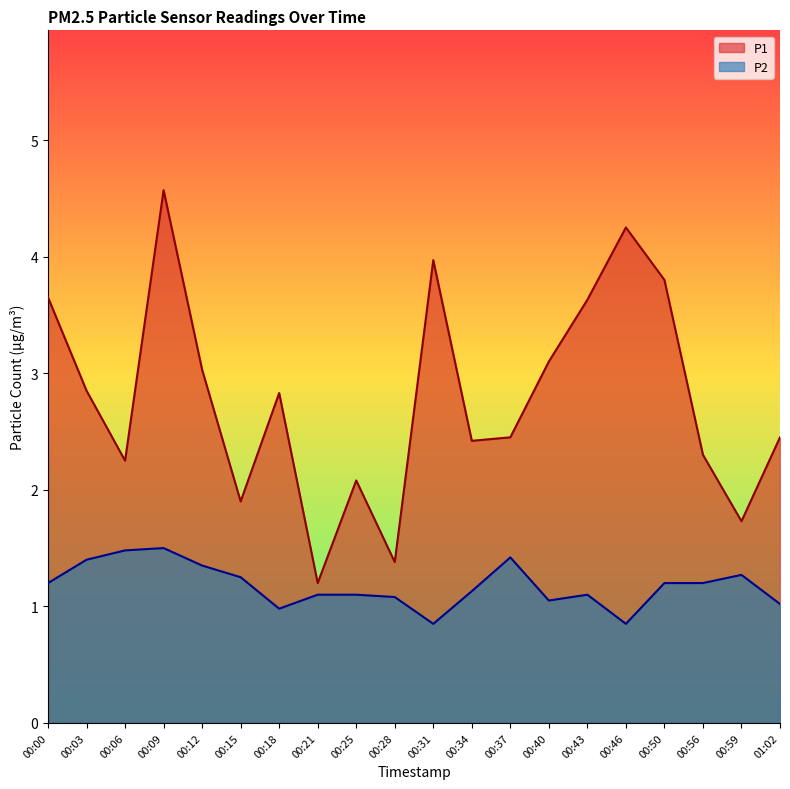

How many interior local valleys does the P2 series have?

4